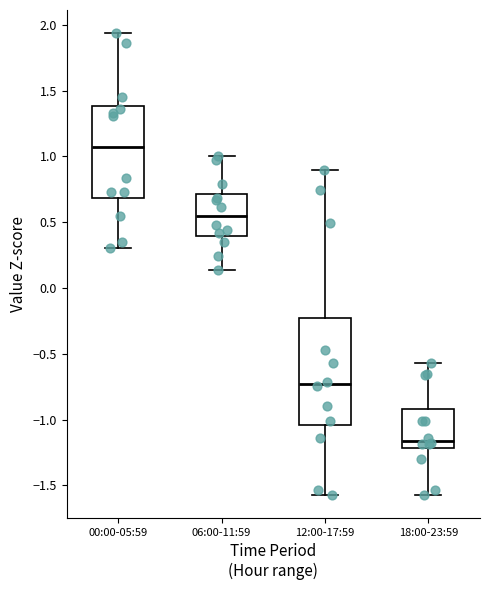

Comparing the boxes themselves (not the whiskers), which one is the tallest?

12:00-17:59